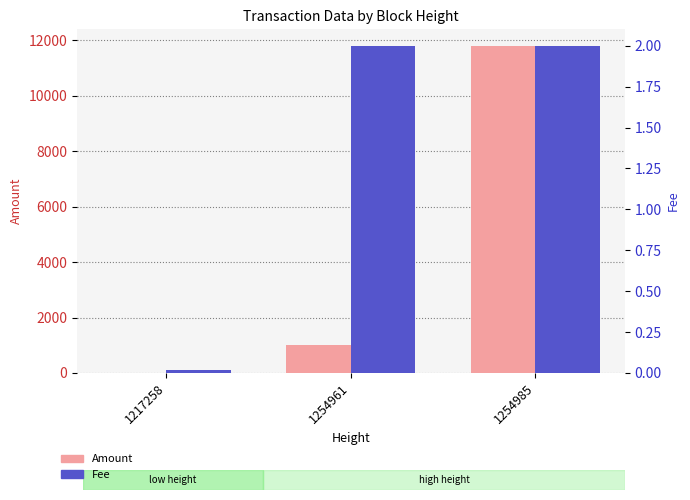

True or false: Fee has a value of 0.0 at 1217258.

False